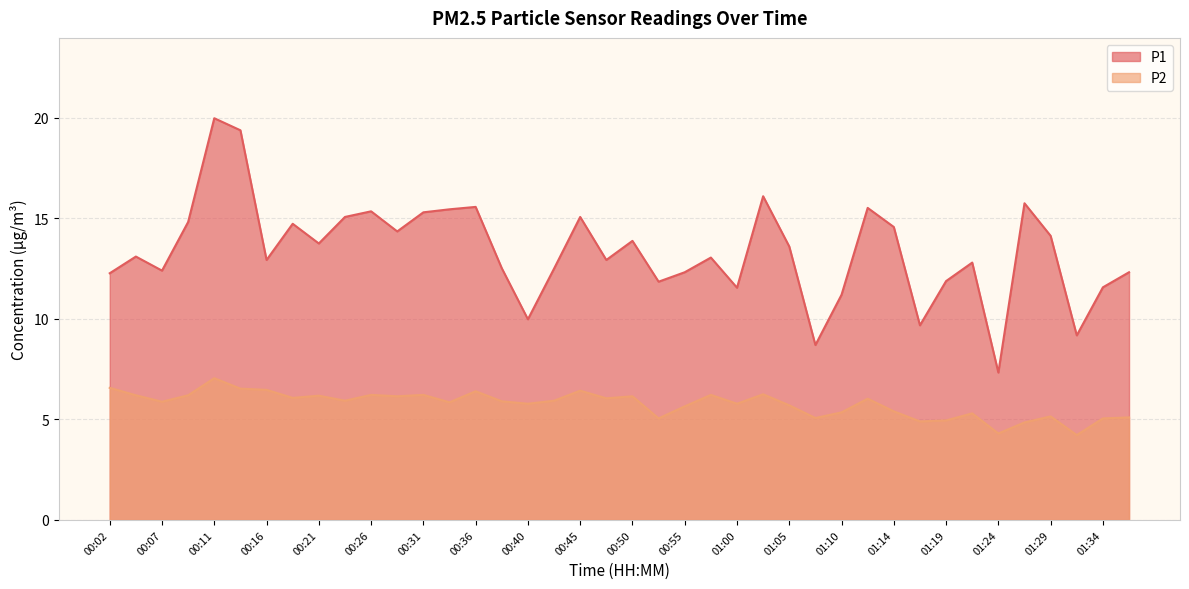

What is the label of the 32nd point from the right?

00:21